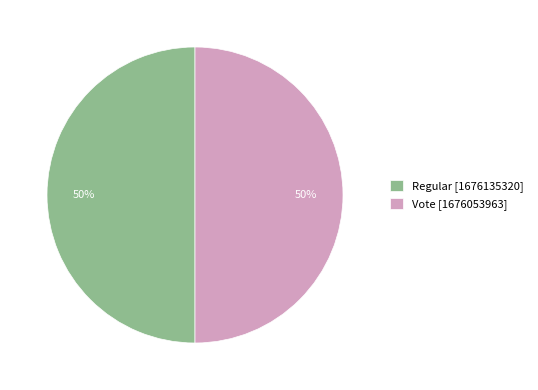

Approximately how many times larger is the value at Regular compared to Vote?

1.0